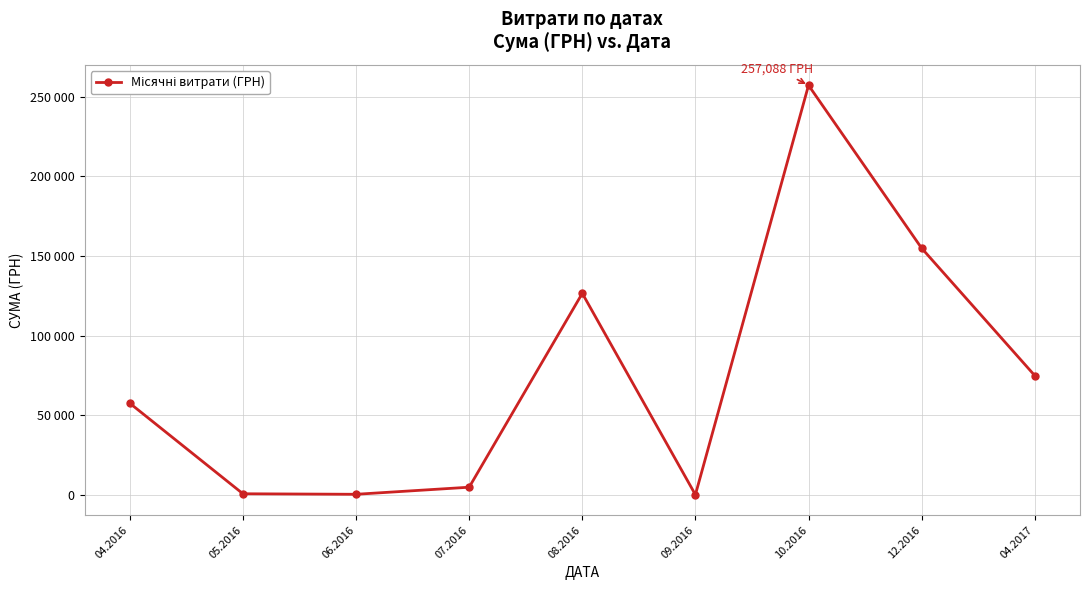

Does the chart have visible grid lines?

Yes